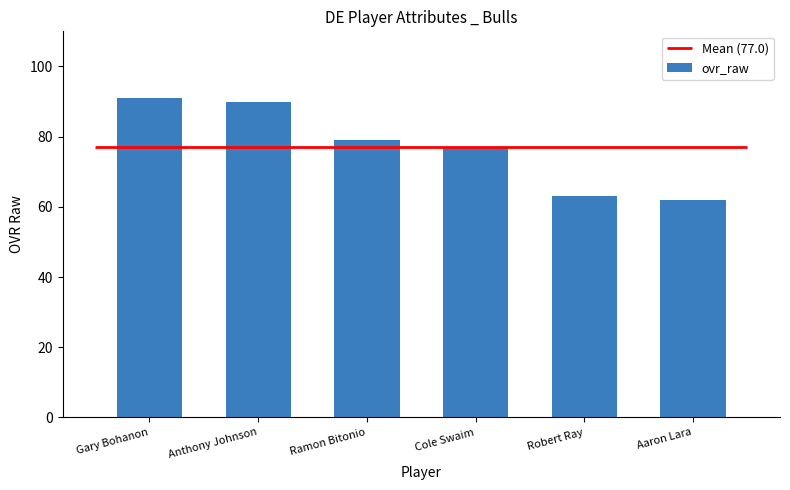

List the labels in order of value, largest first.

Gary Bohanon, Anthony Johnson, Ramon Bitonio, Cole Swaim, Robert Ray, Aaron Lara